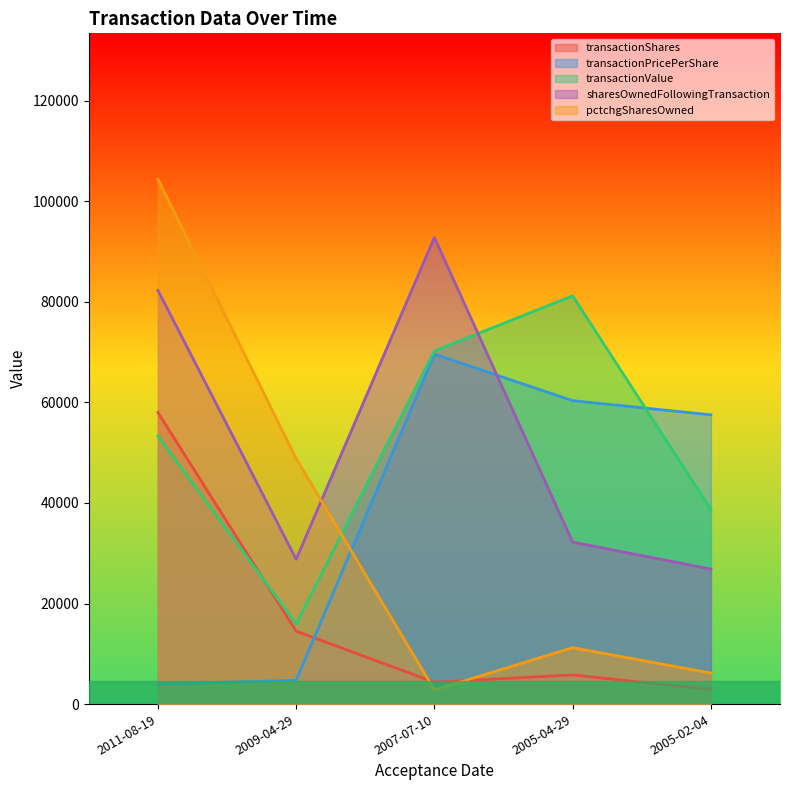

Which category has the lowest value in the transactionShares series?

2005-02-04